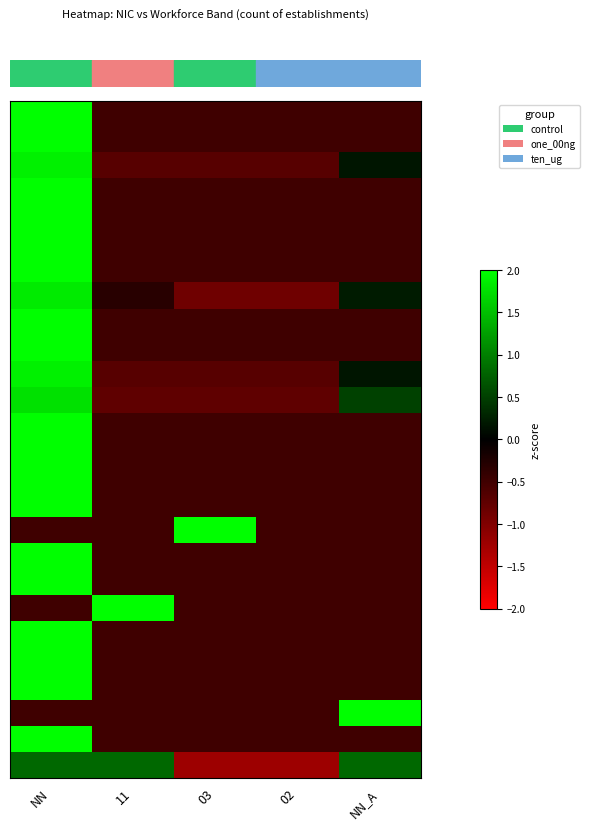

How many data points does each series have?

5